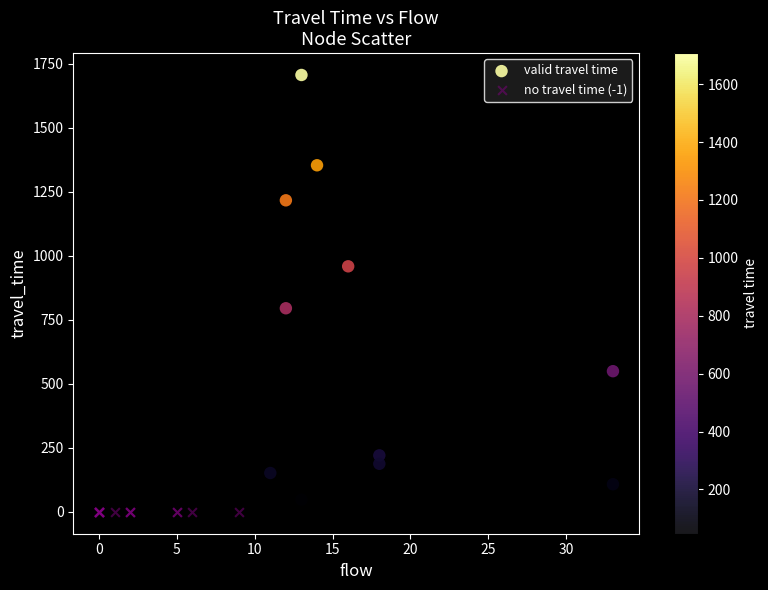

What are all the series names shown in the legend?

valid travel time, no travel time (-1)